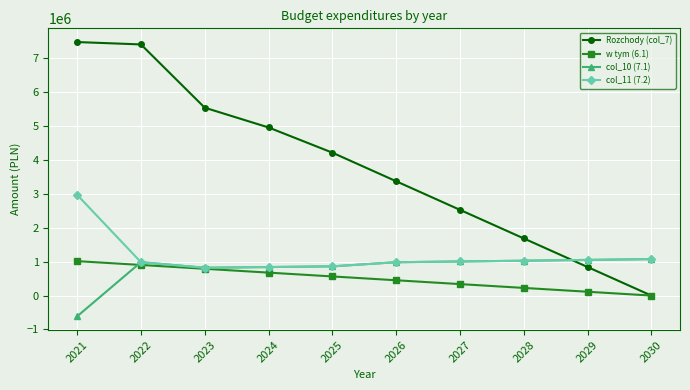

In col_10 (7.1), how many points are higher than both neighbors (excluding endpoints)?

1